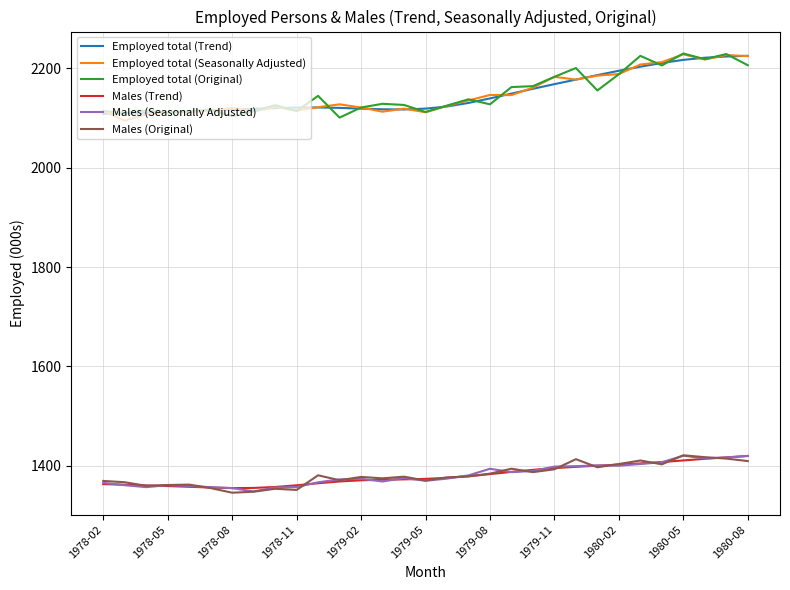

True or false: Employed total (Seasonally Adjusted) and Males (Seasonally Adjusted) cross at least once.

False